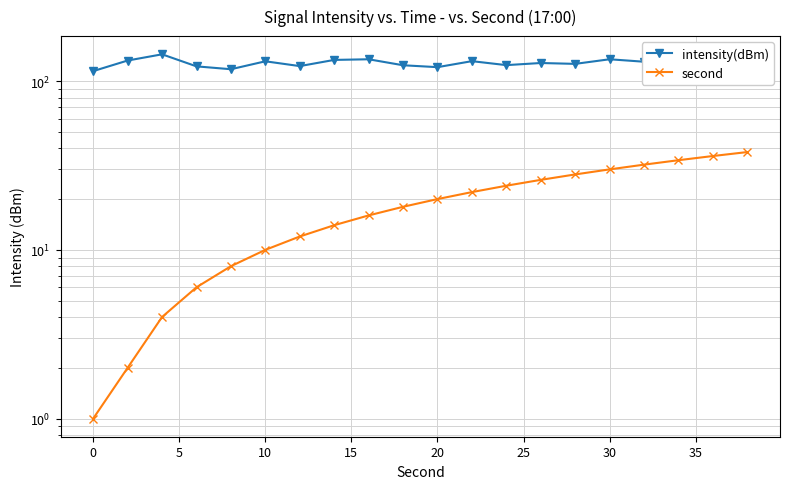

What are all the series names shown in the legend?

intensity(dBm), second